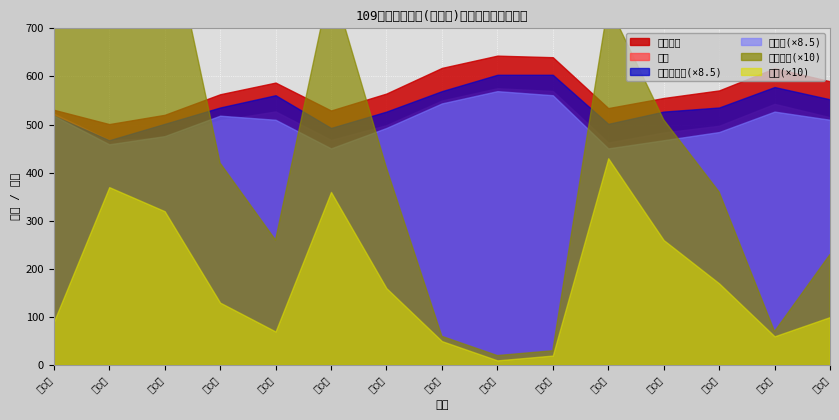

Reading left to right, list all the values displayed in this chart.

總分: 522.8	467.8	472.5	509.0	527.2	468.0	498.8	550.0	575.5	569.8	462.5	483.5	497.5	543.0	515.2
上次總分: 530.8	501.0	520.2	563.0	587.2	529.2	564.5	617.8	643.2	640.0	534.2	555.2	571.0	617.0	590.0
總級分: 61.0	54.0	56.0	61.0	60.0	53.0	58.0	64.0	67.0	66.0	53.0	55.0	57.0	62.0	60.0
上次總級分: 61.0	55.0	59.0	63.0	66.0	58.0	62.0	67.0	71.0	71.0	59.0	62.0	63.0	68.0	65.0
校排: 9.0	37.0	32.0	13.0	7.0	36.0	16.0	5.0	1.0	2.0	43.0	26.0	17.0	6.0	10.0
上次校排: 79.0	115.0	96.0	42.0	26.0	80.0	41.0	6.0	2.0	3.0	75.0	51.0	36.0	7.0	23.0